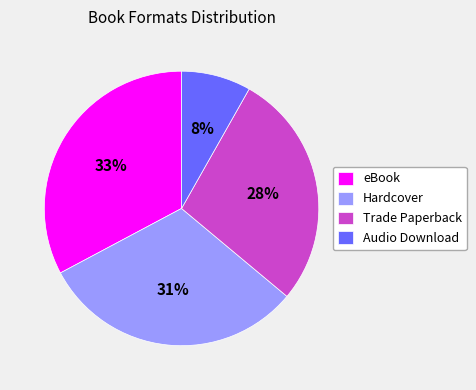

Do Trade Paperback and Hardcover together represent more than half of the pie?

Yes